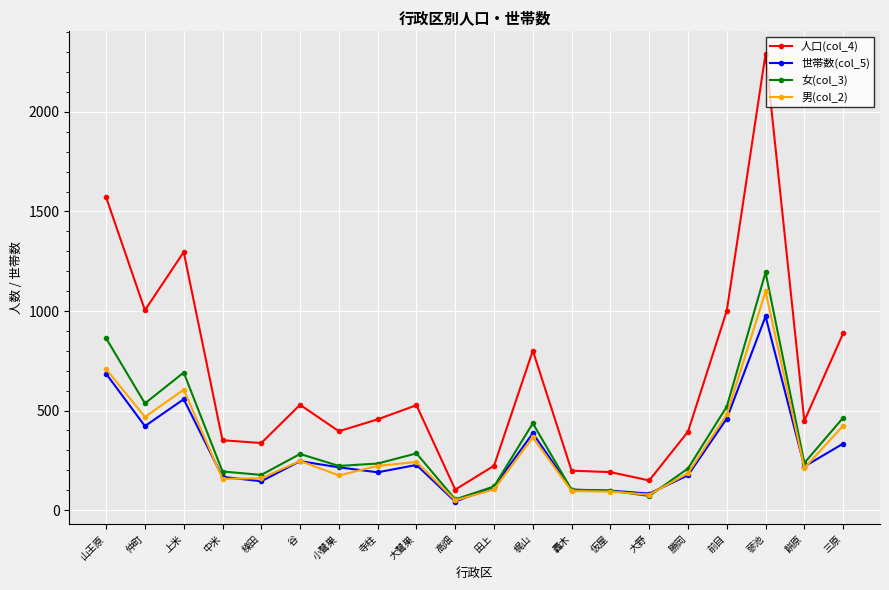

At which category is the sum across all series the highest?

蓼池